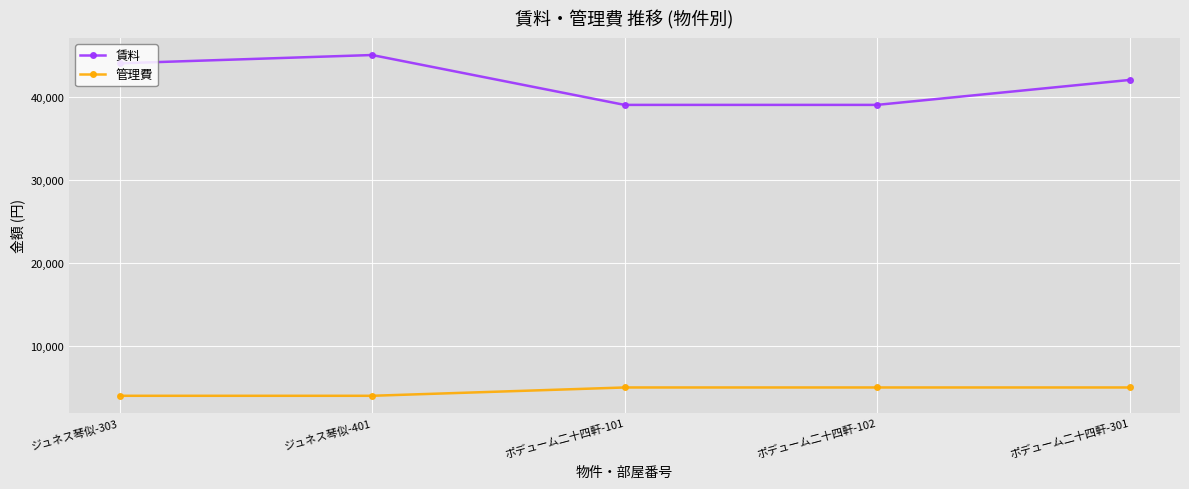

True or false: 管理費 has more than 2 points higher than both neighbors.

False